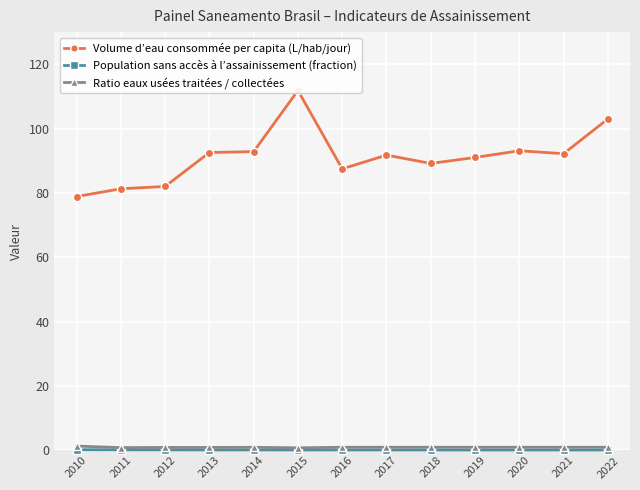

At which category does Population sans accès à l’assainissement (fraction) reach its first local valley?

2021